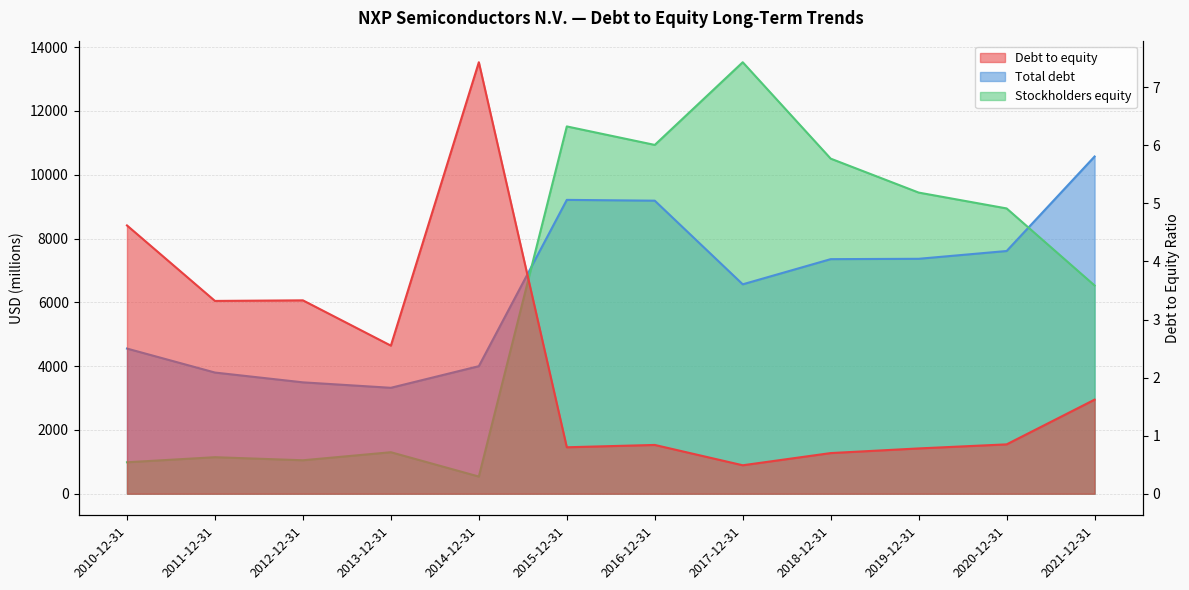

The Debt to equity series shows 0.2 at 2018-12-31. True or false?

False